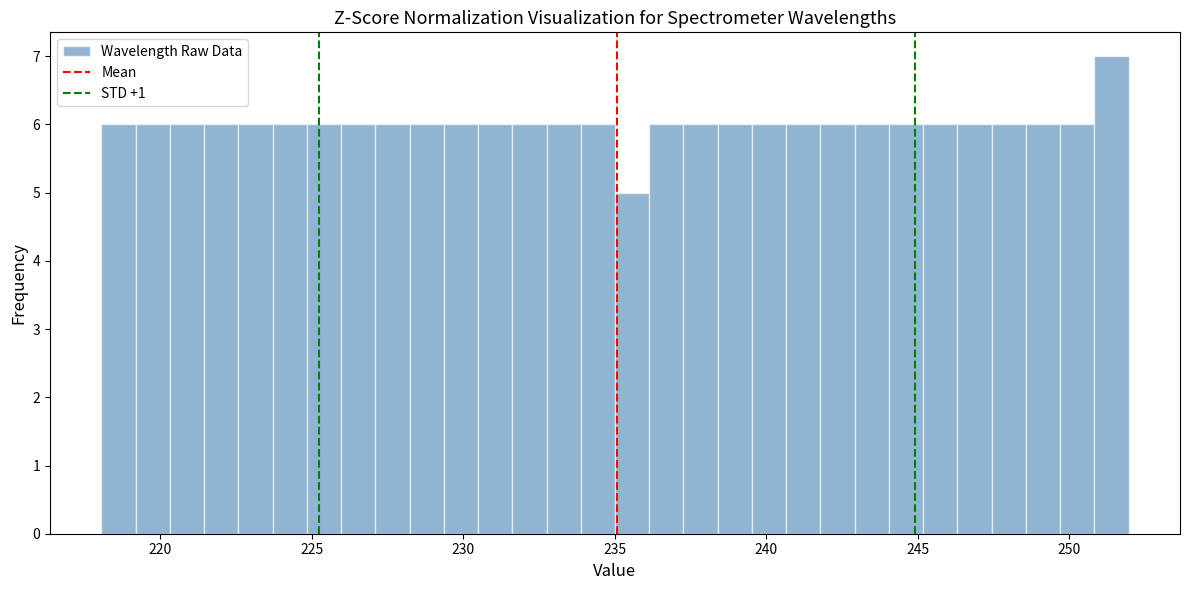

Read against the x-axis, roughly where is the centre of the tallest bar?

251.5